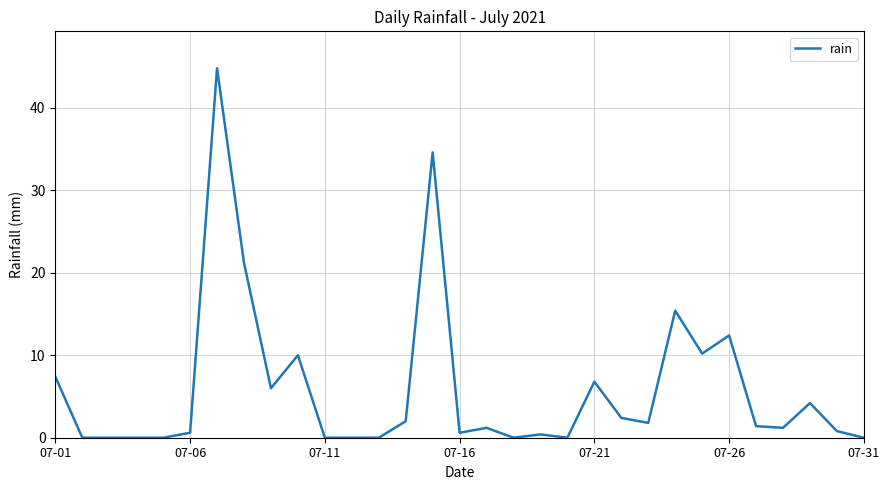

What is the greatest value displayed?

44.8